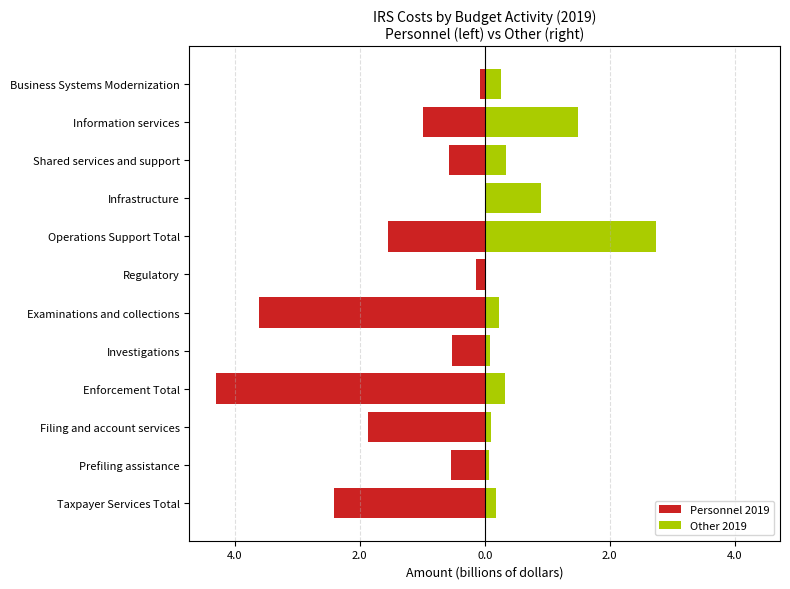

At how many categories does at least one series exceed -3?

12